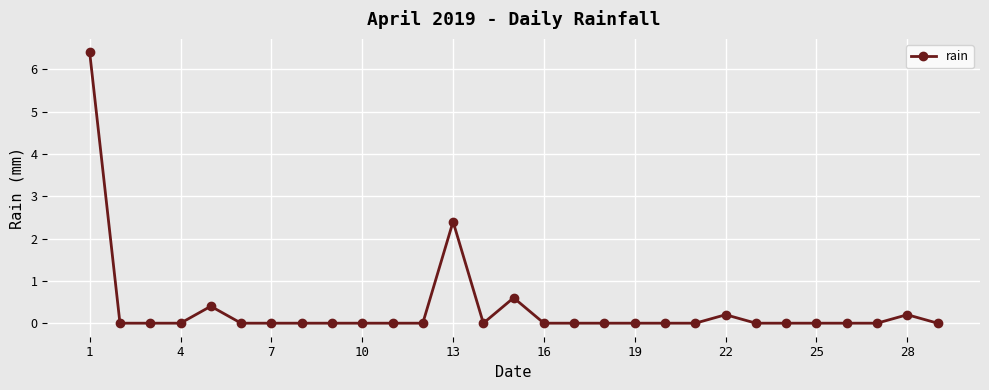

What is the difference between the maximum and minimum values?

6.4